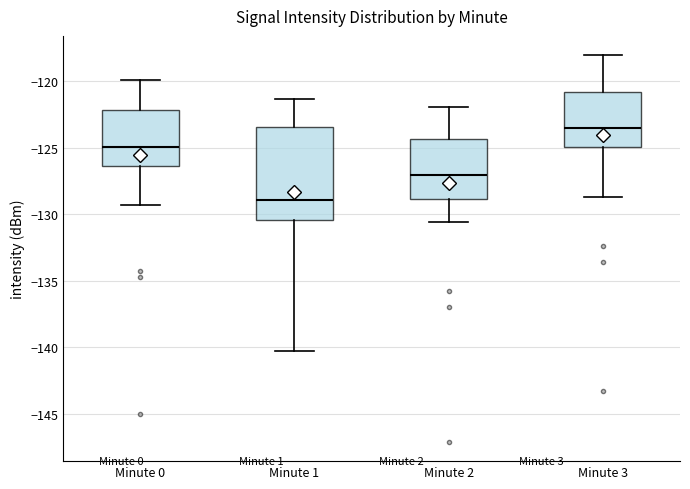

Where is the upper edge of the box for Minute 3 on the y-axis? The values are not printed on the chart, so give them approximately, as read against the axis.

-121.0